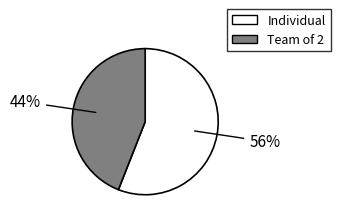

Approximately how many times larger is the value at Individual compared to Team of 2?

1.3